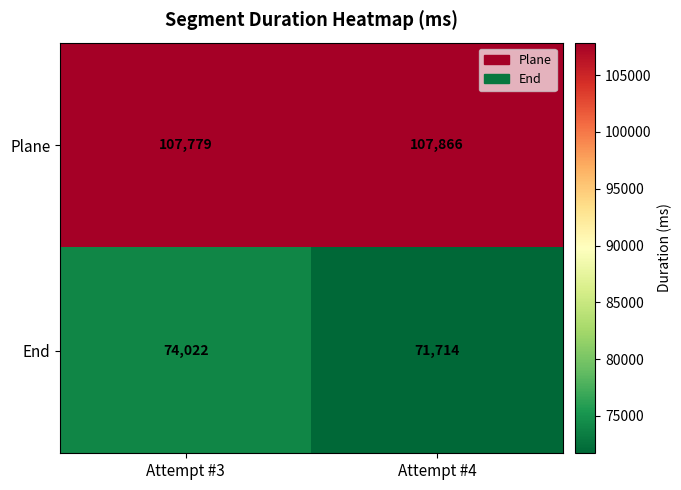

Read the End value at Attempt #4.

71714